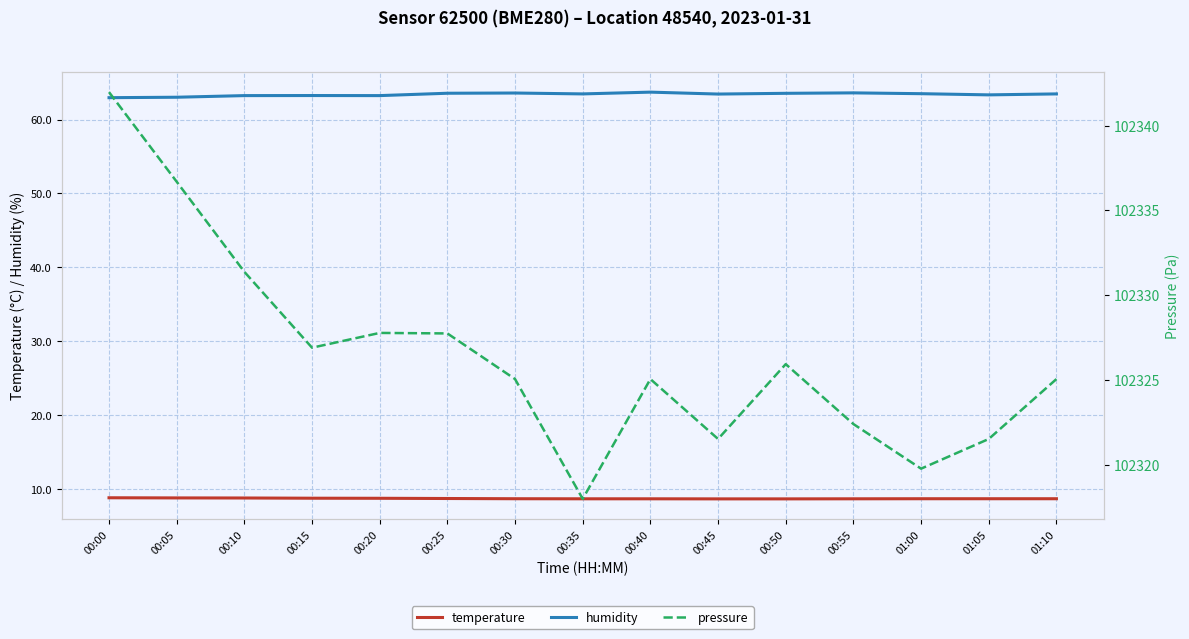

True or false: temperature and pressure intersect in this chart.

False